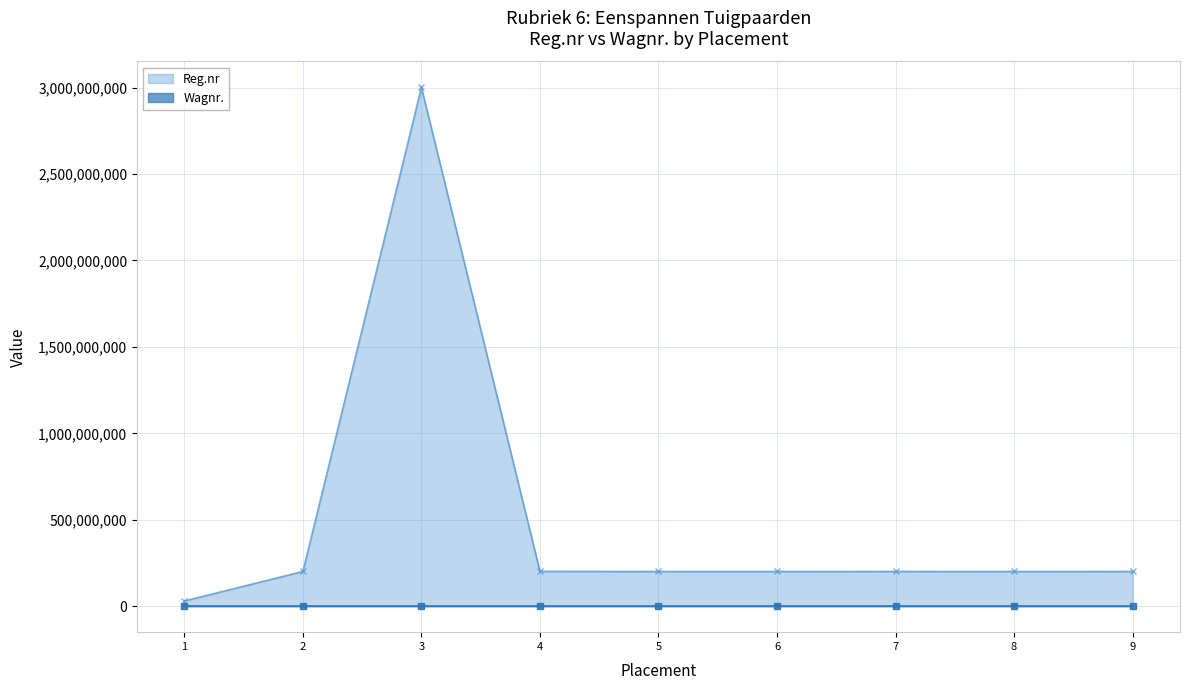

List the series in order of their overall mean, highest first.

Reg.nr, Wagnr.